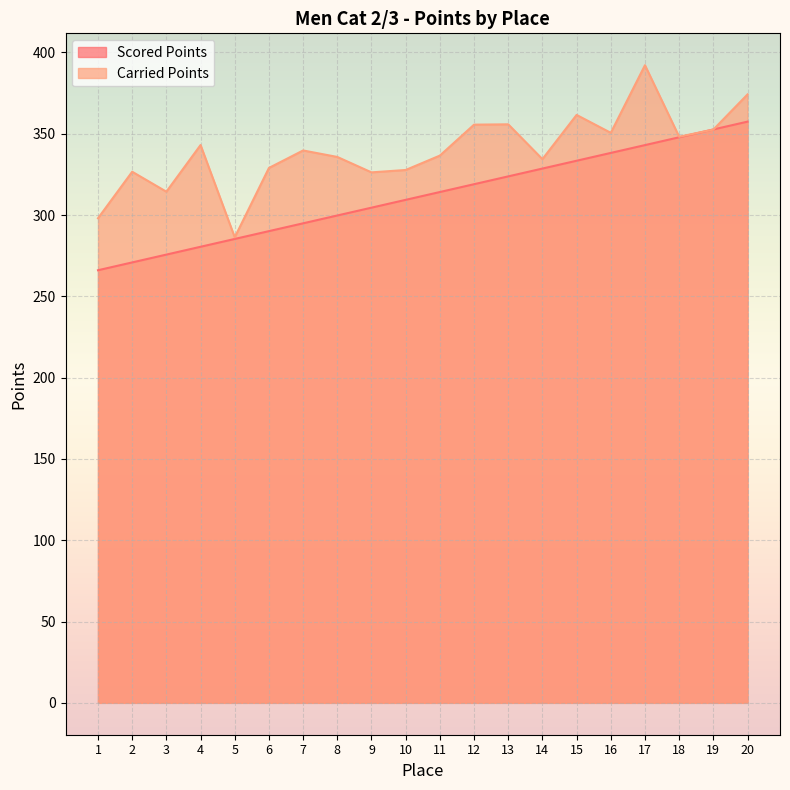

Rank the series by their maximum value, from highest to lowest.

Carried Points, Scored Points